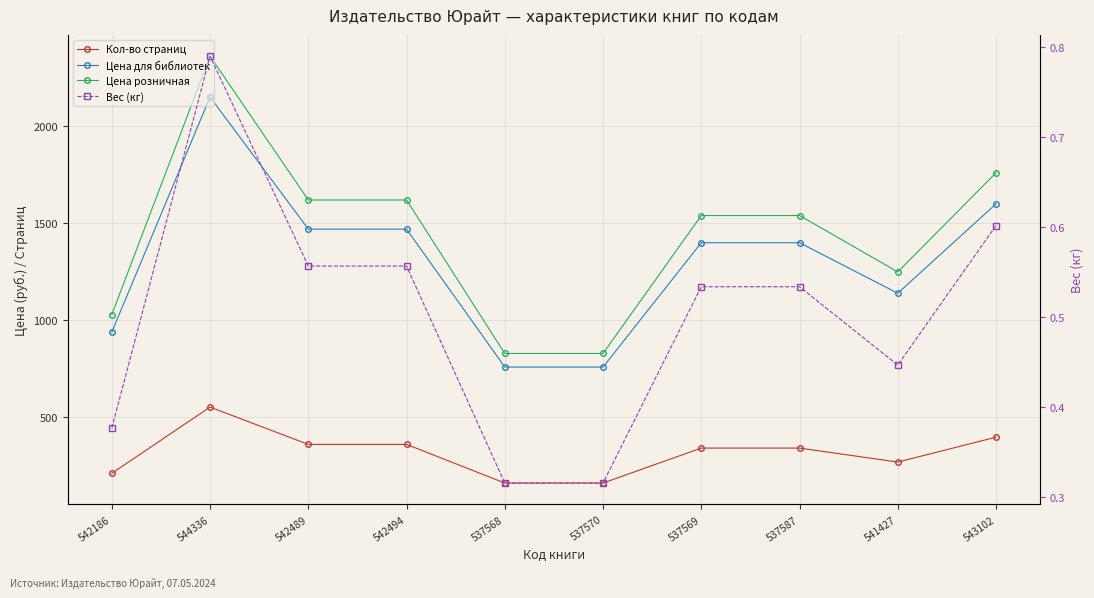

The Вес (кг) series shows 0.5 at 537587. True or false?

True